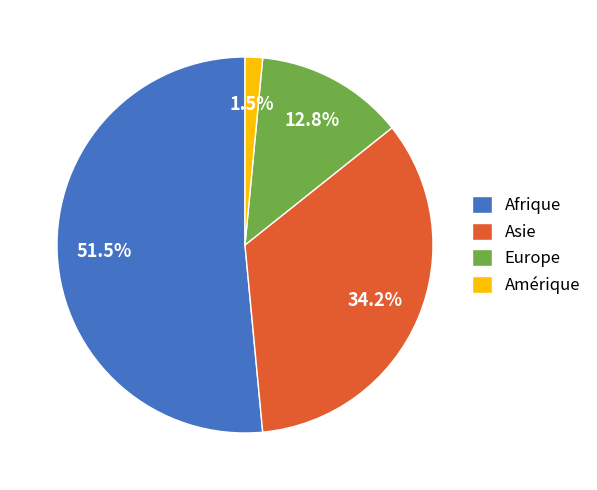

Which has a higher value, Afrique or Asie?

Afrique